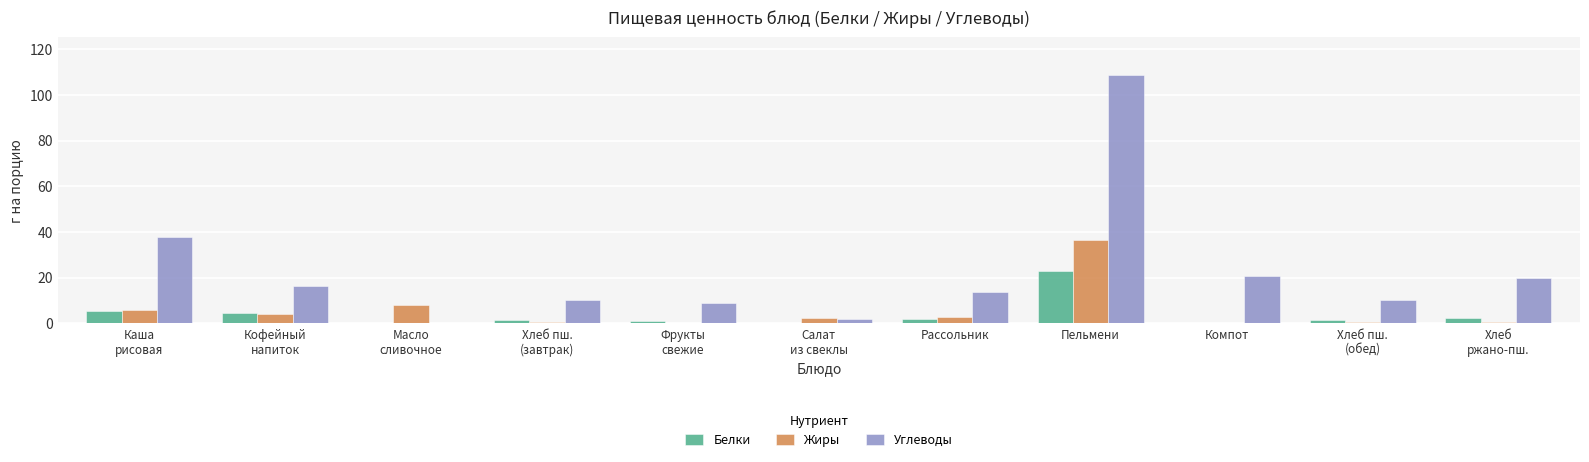

What is the sum of all Жиры values?

61.7